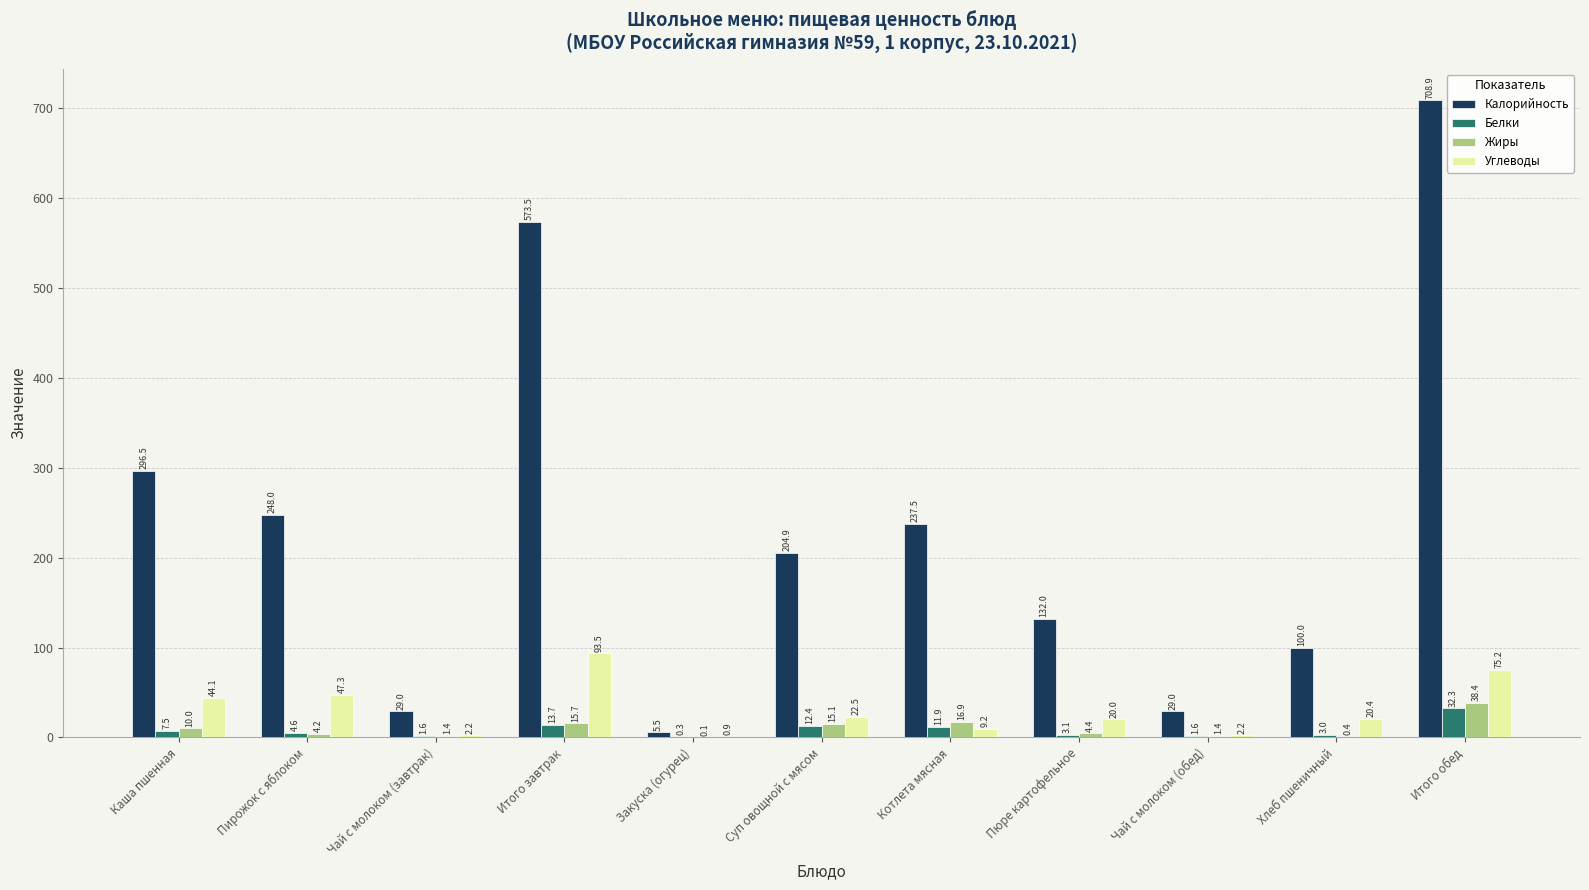

What is the sum of all Калорийность values?

2564.8